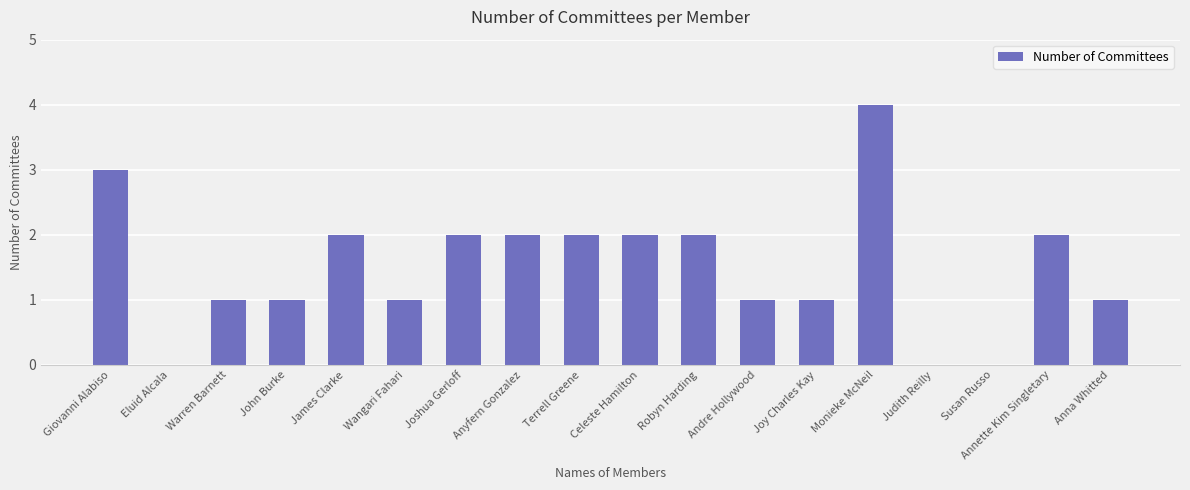

Reading left to right, transcribe all the data shown in this chart.

3	0	1	1	2	1	2	2	2	2	2	1	1	4	0	0	2	1